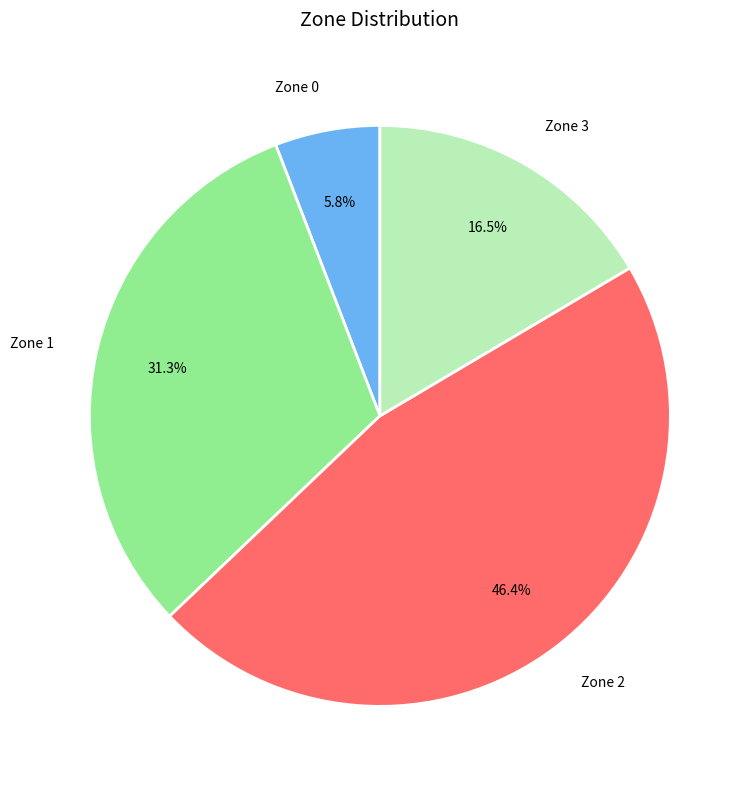

Rank the categories by value from highest to lowest.

Zone 2, Zone 1, Zone 3, Zone 0